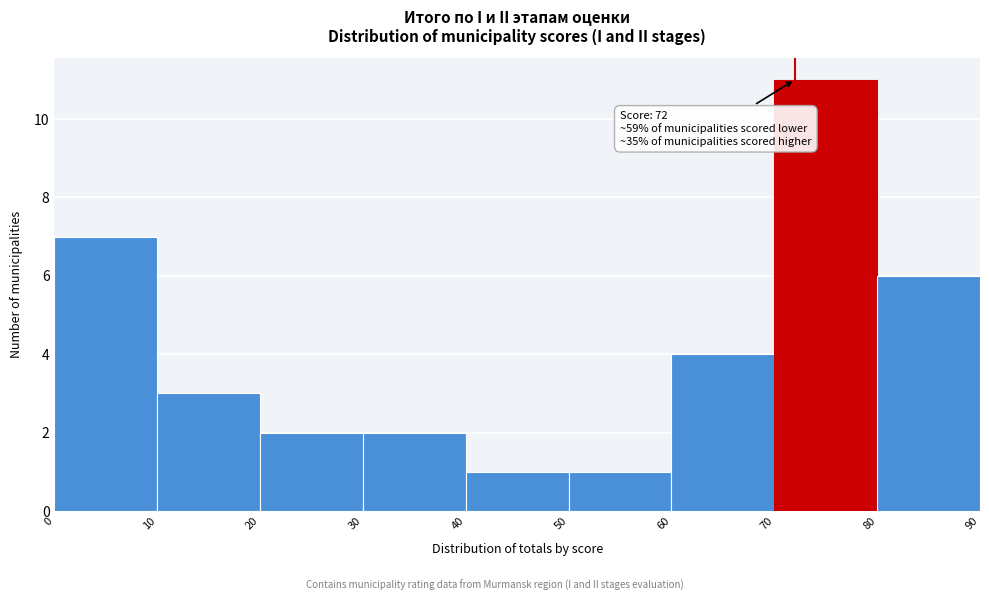

Over which range of the x-axis is the bar tallest?

70 to 80